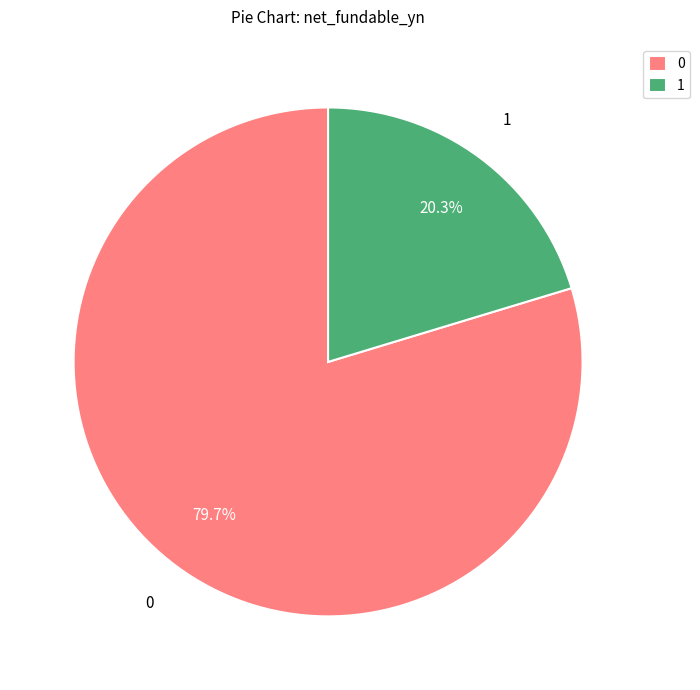

To the nearest percent, what is the difference between the largest and smallest slice percentages?

59%